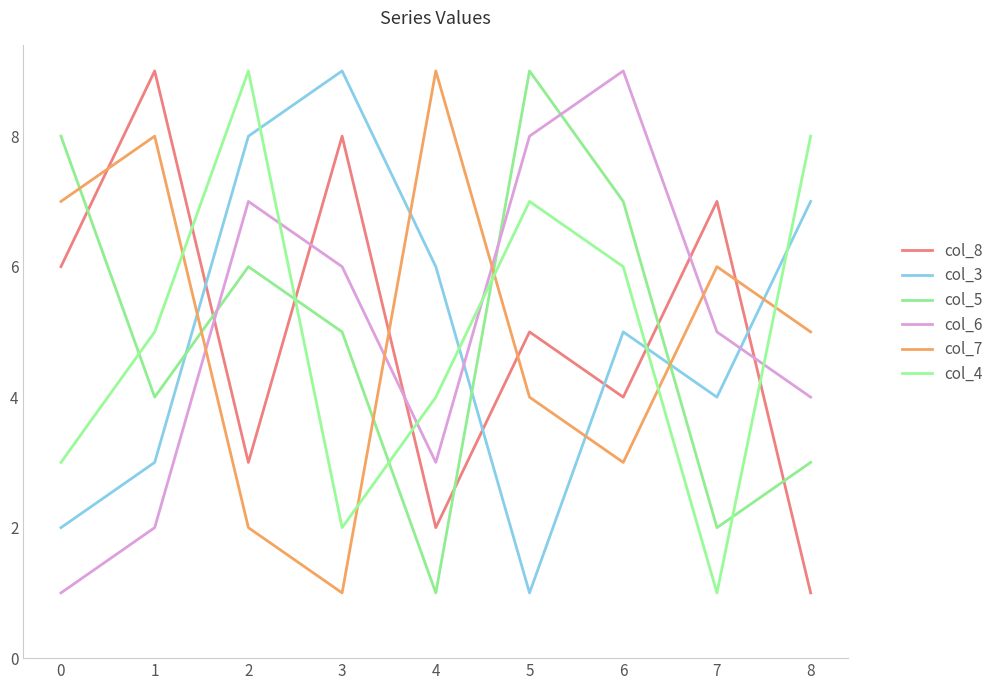

Does the chart display data point markers on the line(s)?

No